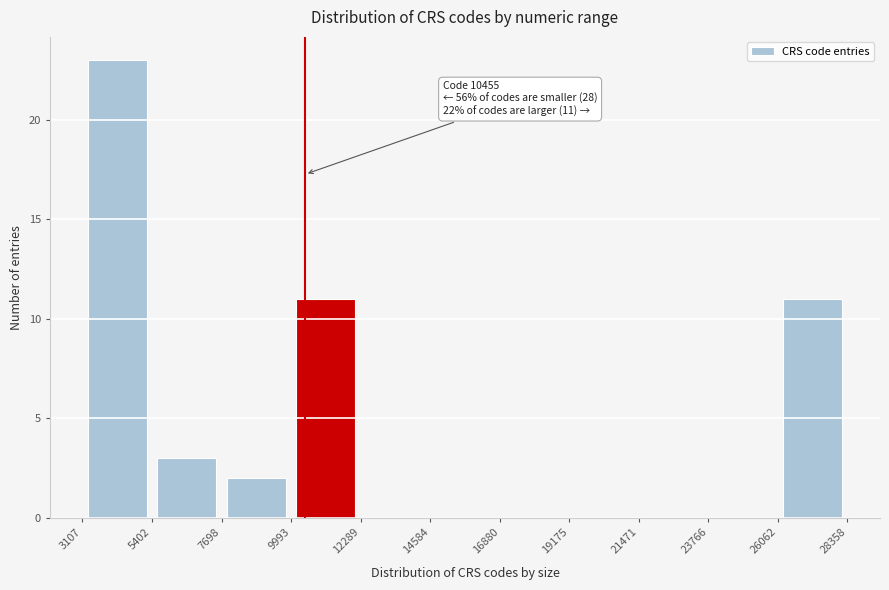

Over which range of the x-axis is the bar tallest?

3107 to 5402